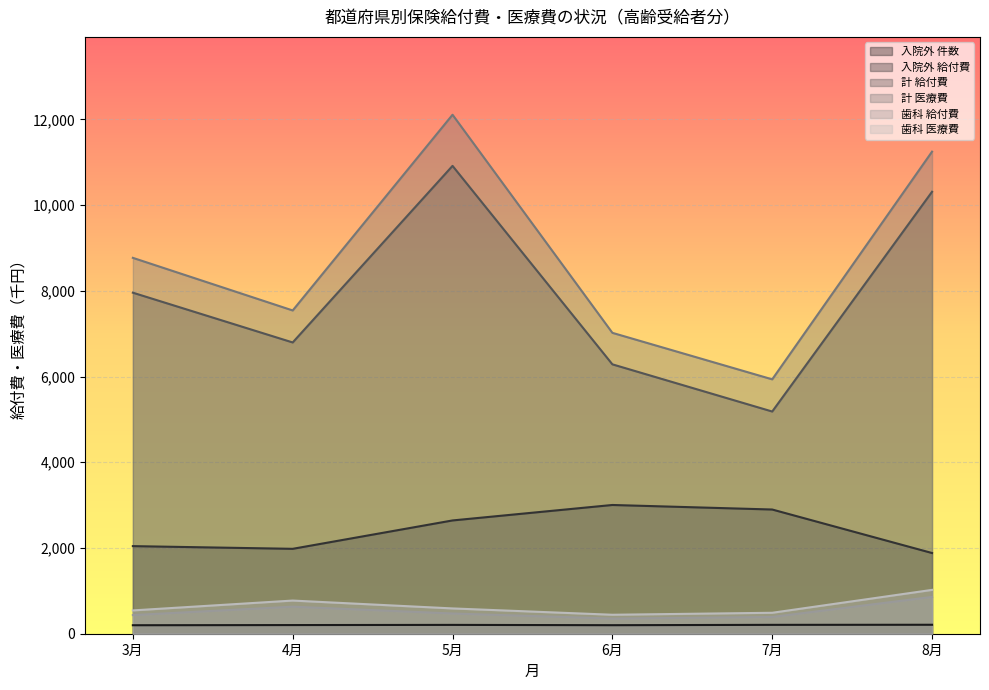

What position from the left is 6月?

4